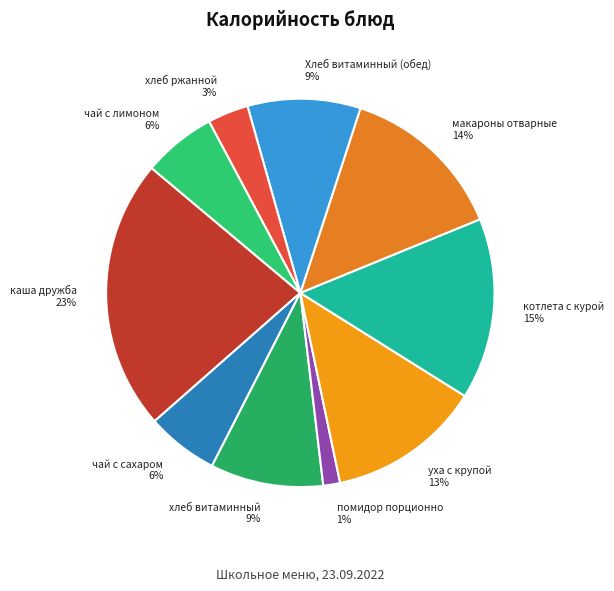

Count the number of slices in the pie.

10